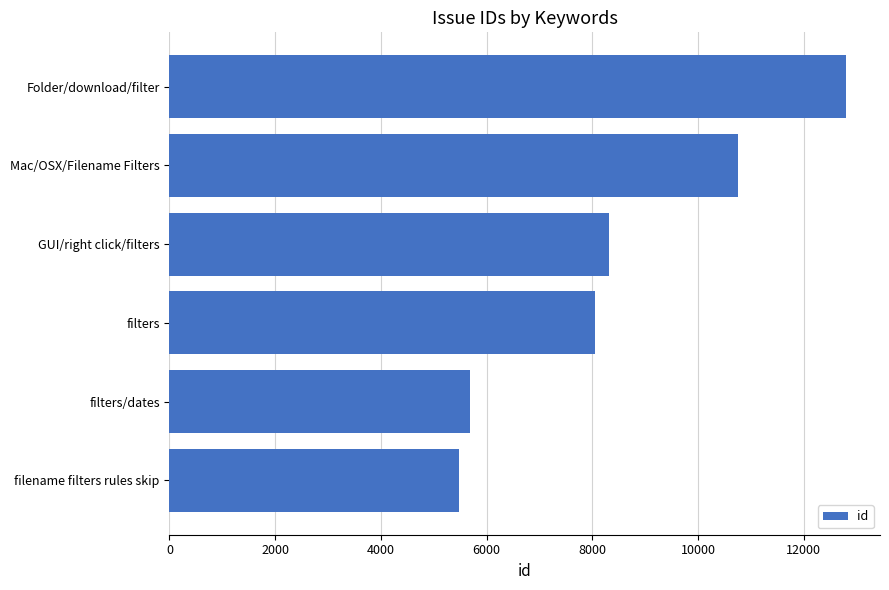

Which has a higher value, filename filters rules skip or Mac/OSX/Filename Filters?

Mac/OSX/Filename Filters